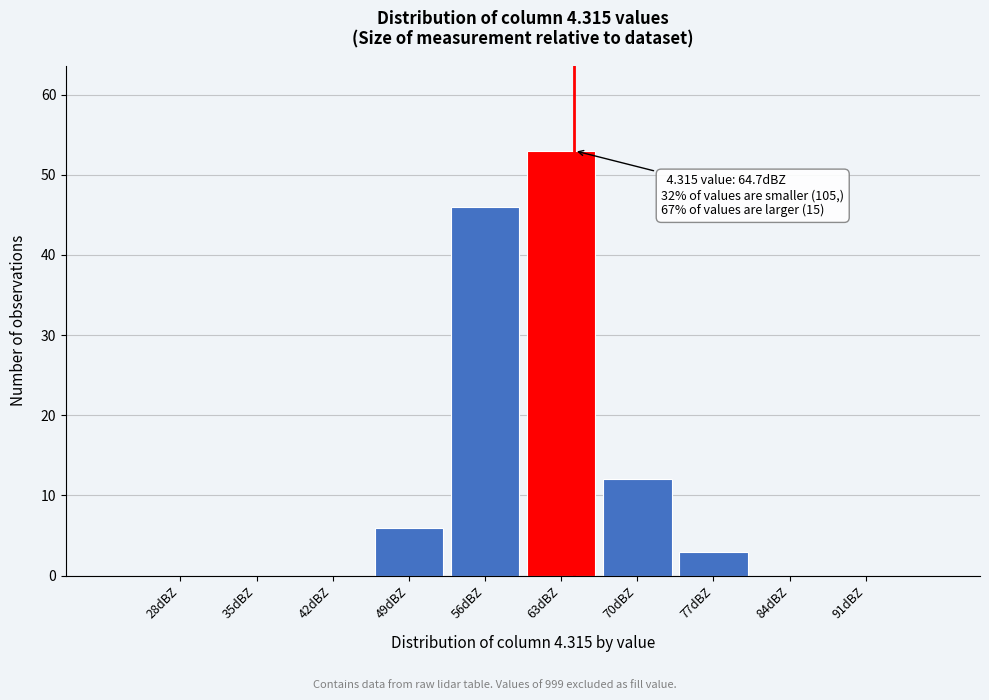

Which range on the x-axis has the tallest bar?

60 to 67